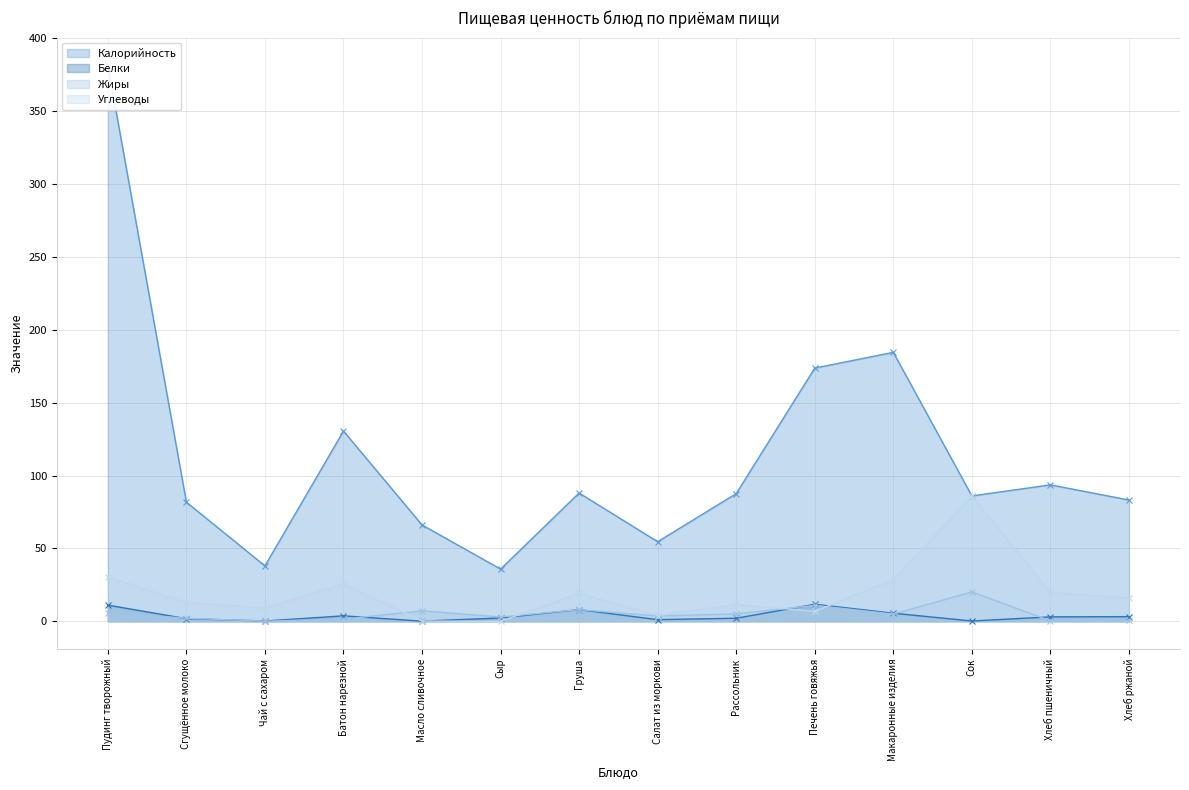

What position from the left is Печень говяжья?

10